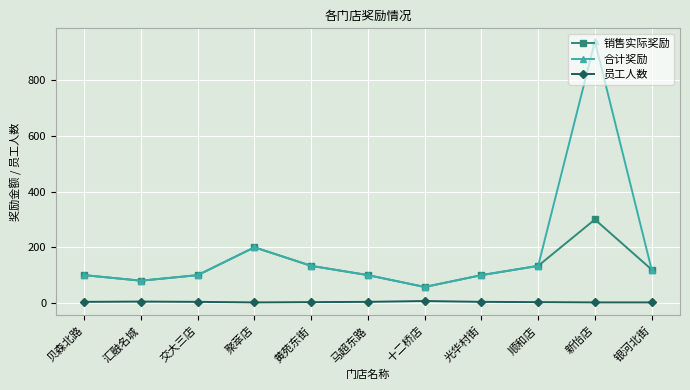

How many values in the 合计奖励 series are below 100?

2